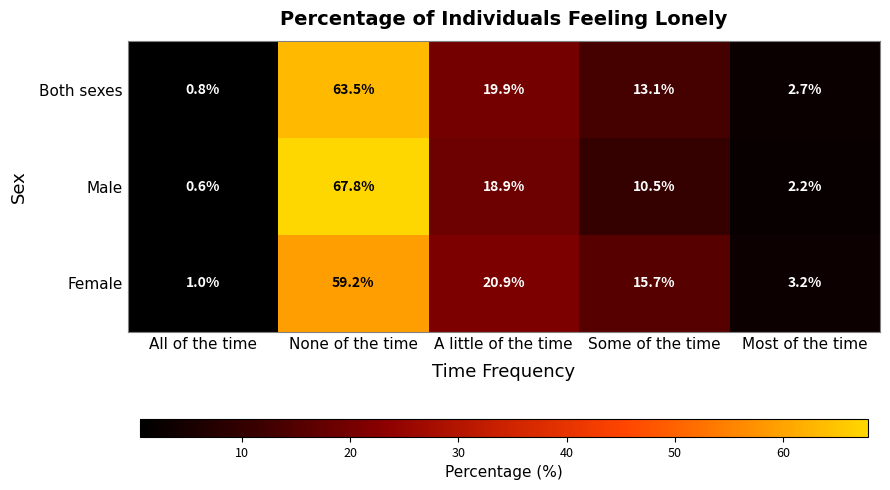

Which series has the largest range (max minus min)?

Male